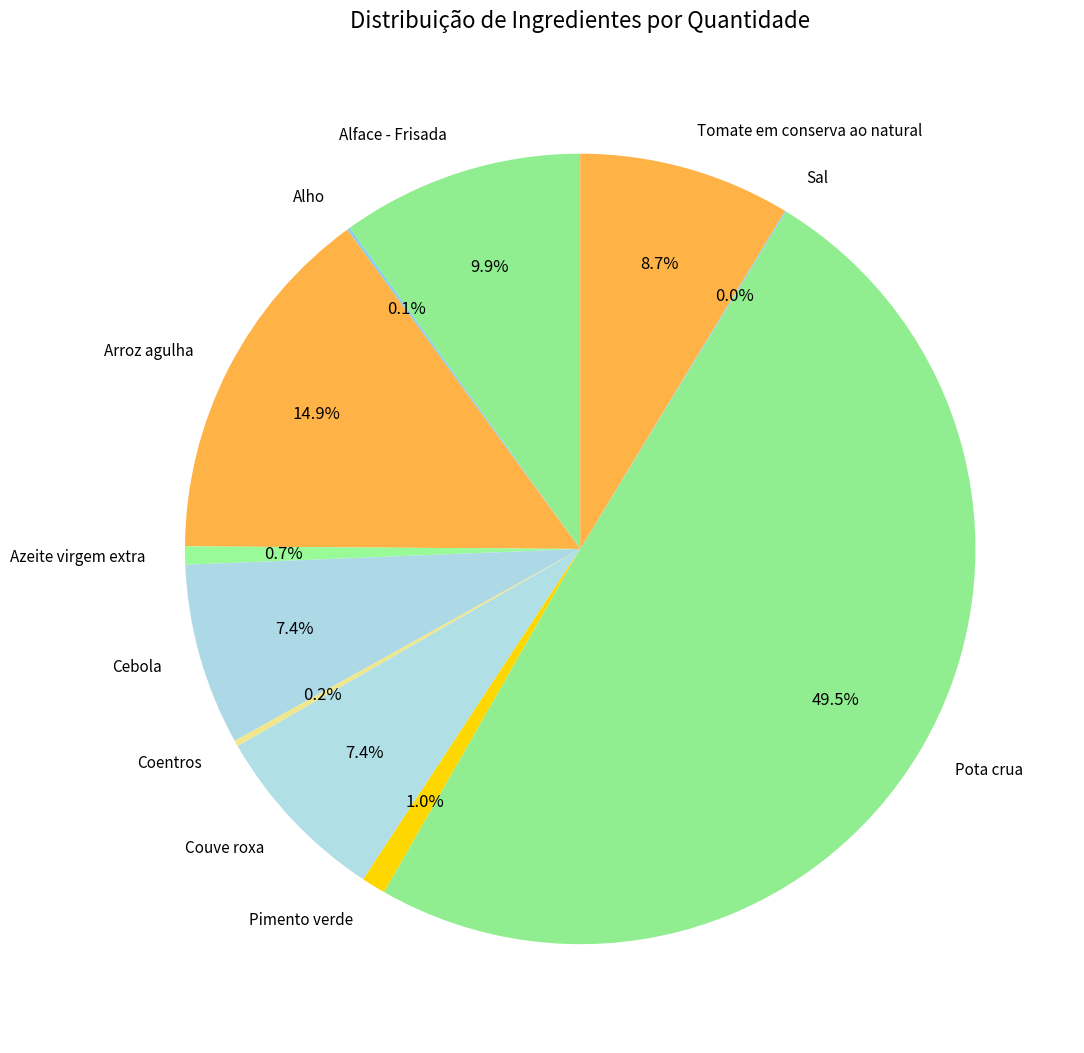

Is Pimento verde the majority of the pie?

No